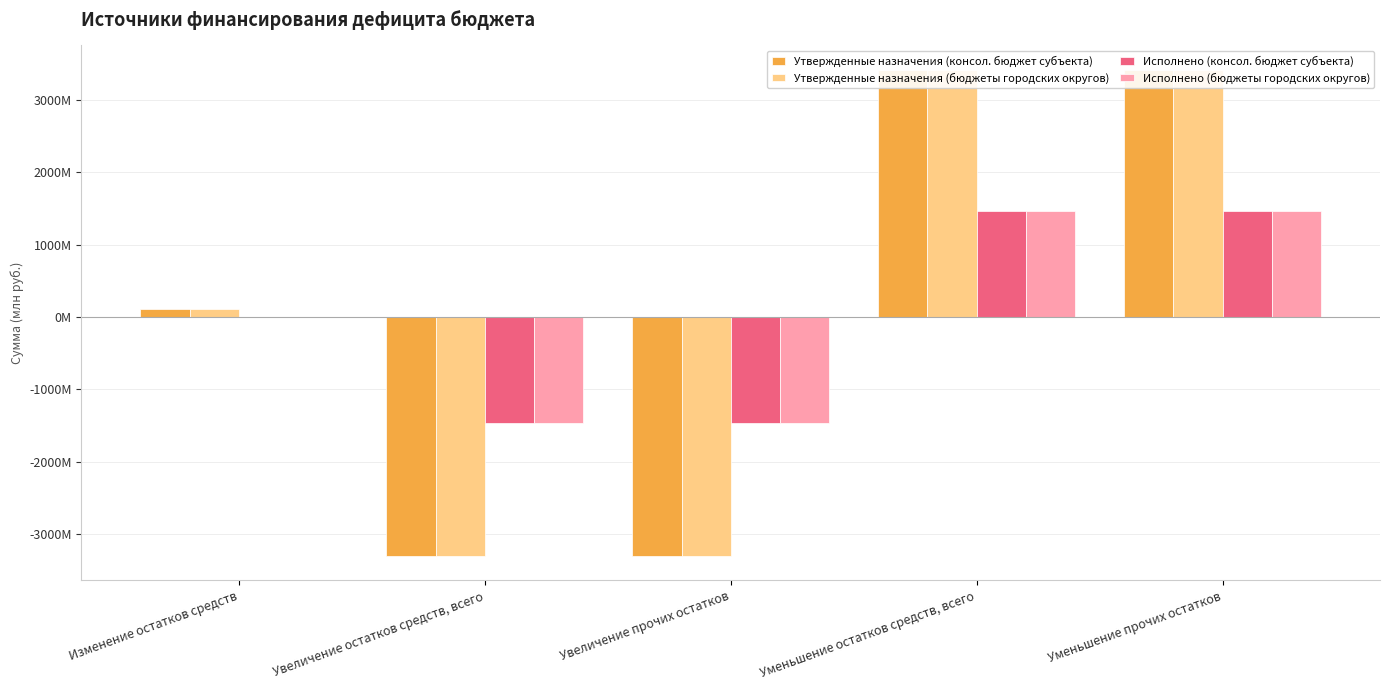

What is the sum of the Исполнено (бюджеты городских округов) values at Уменьшение прочих остатков and Увеличение прочих остатков?

-807660.2